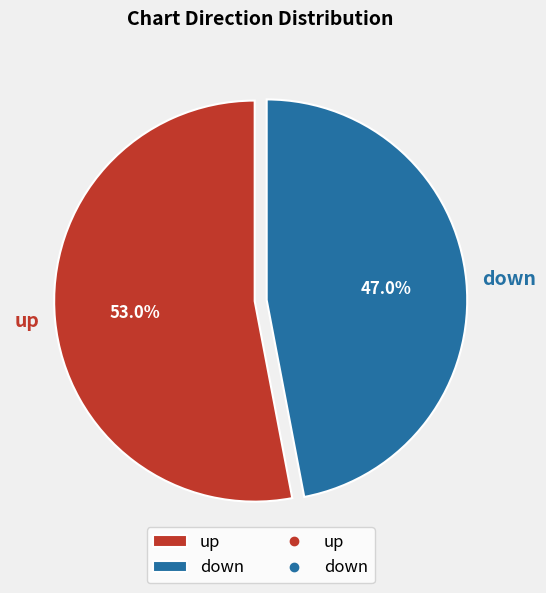

Which has a higher value, down or up?

up